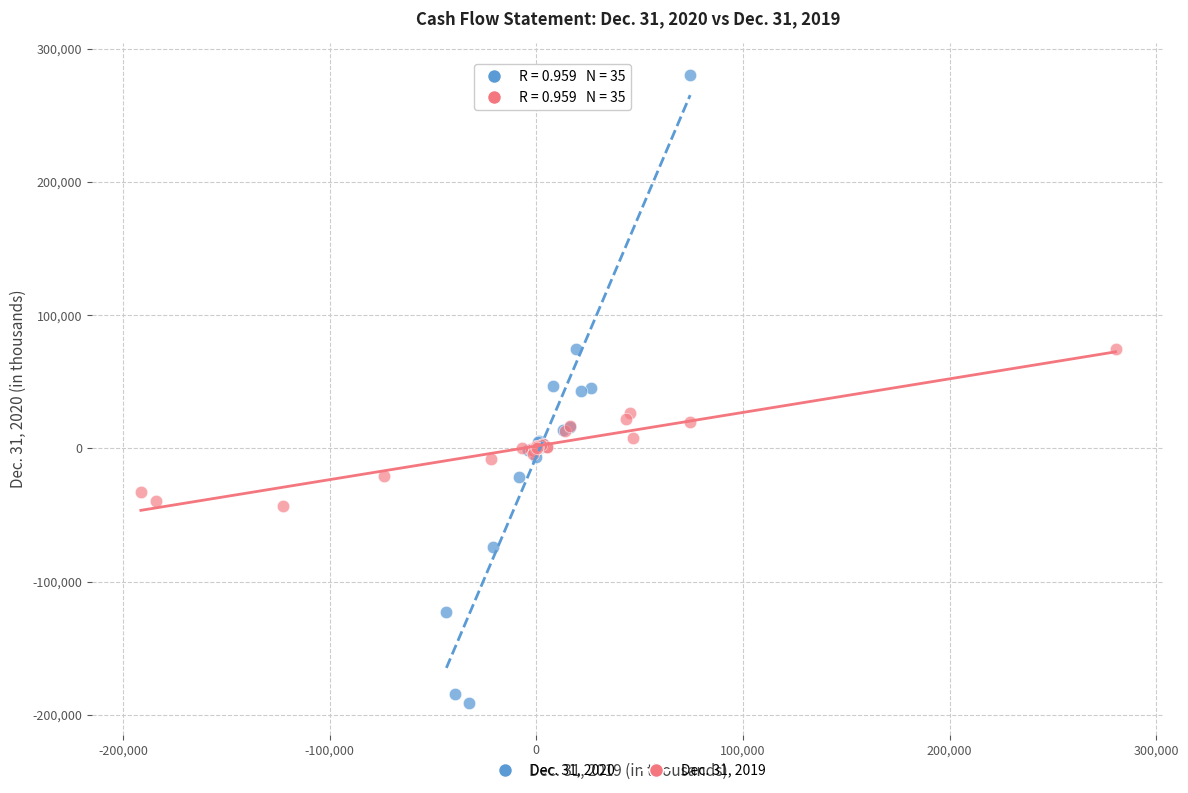

Which series reaches the minimum Y coordinate?

Dec. 31, 2020